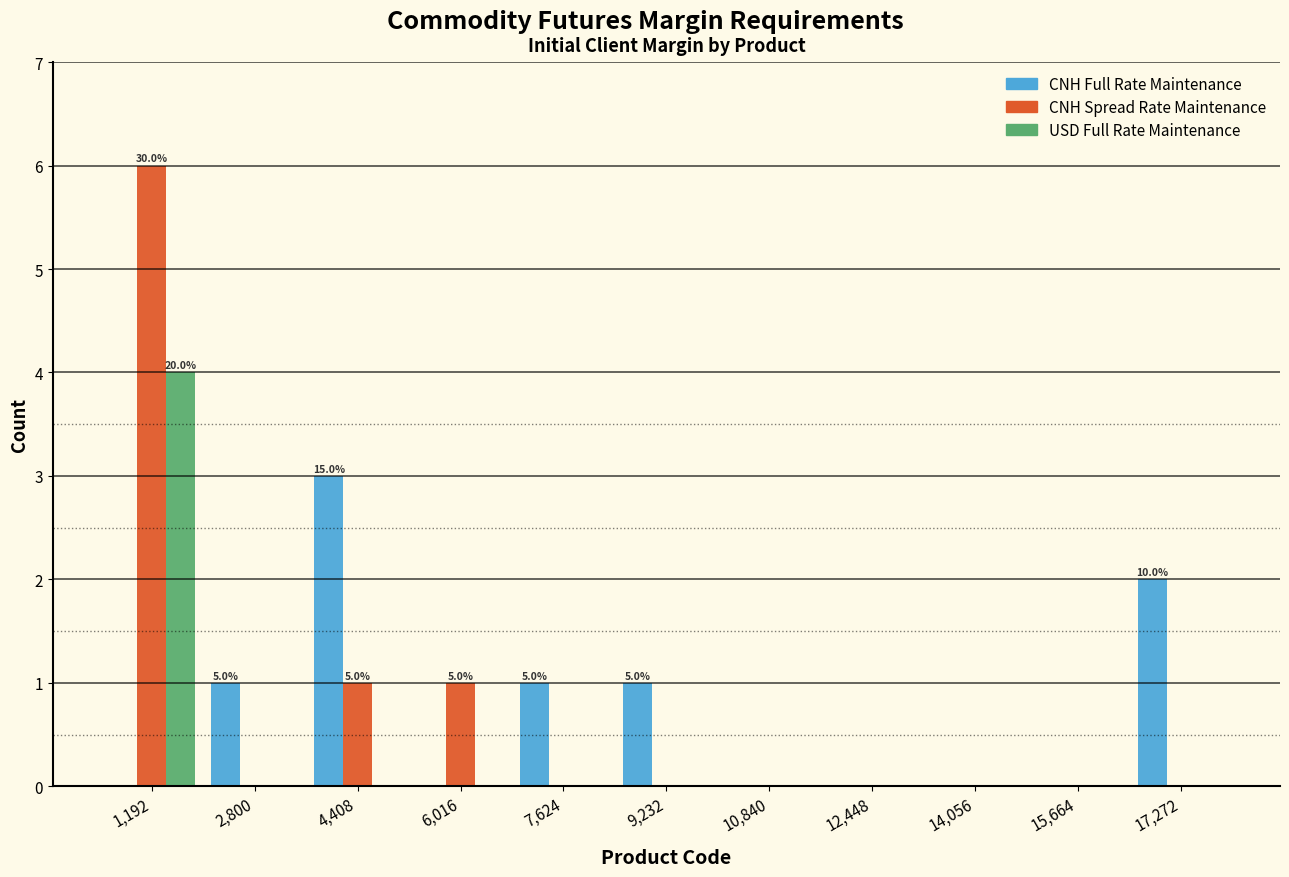

In the CNH Spread Rate Maintenance series, which range on the x-axis has the tallest bar?

400 to 2000